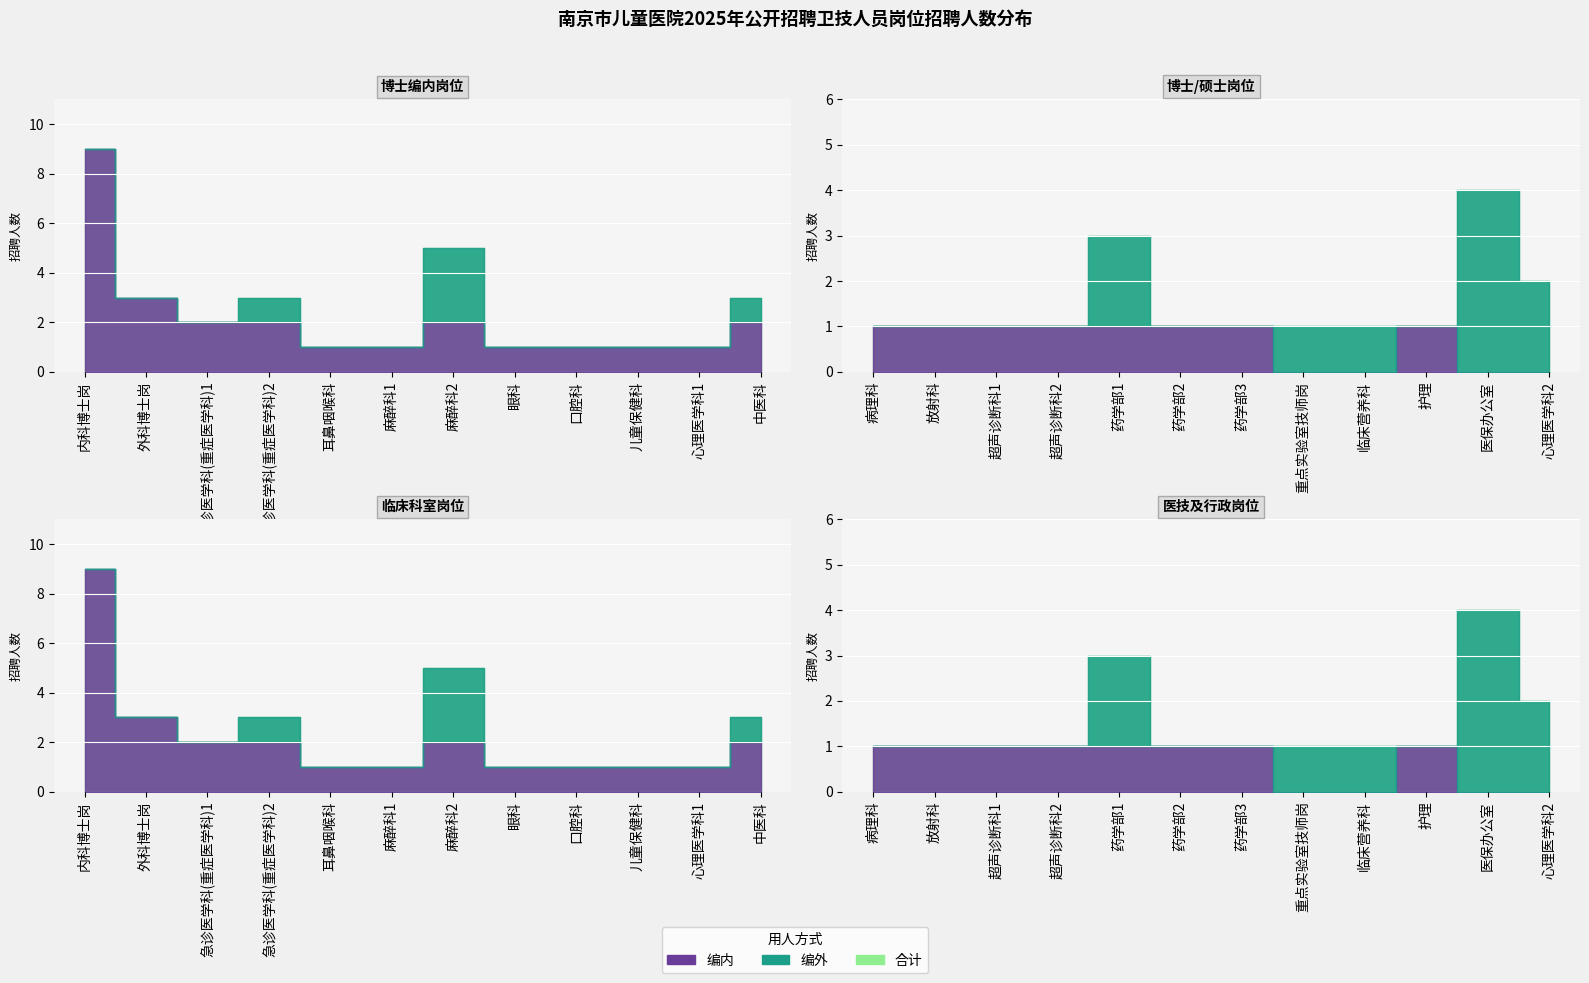

What is the maximum value for 编内?

9